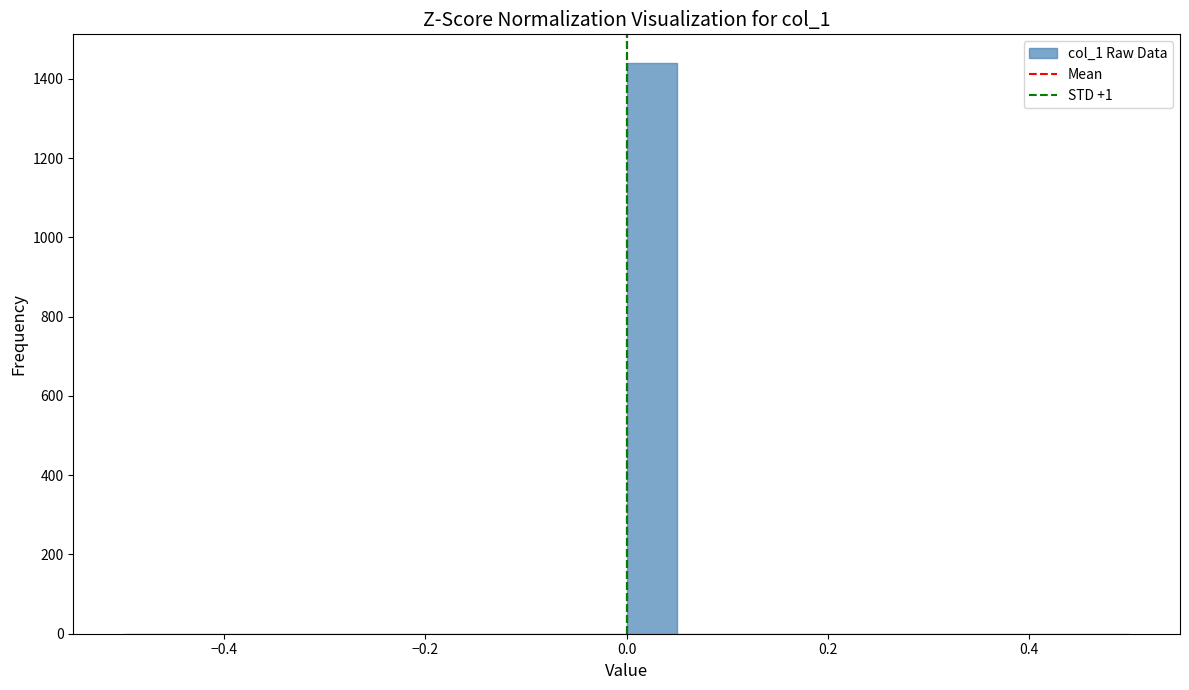

Read against the x-axis, roughly where is the centre of the tallest bar?

0.02